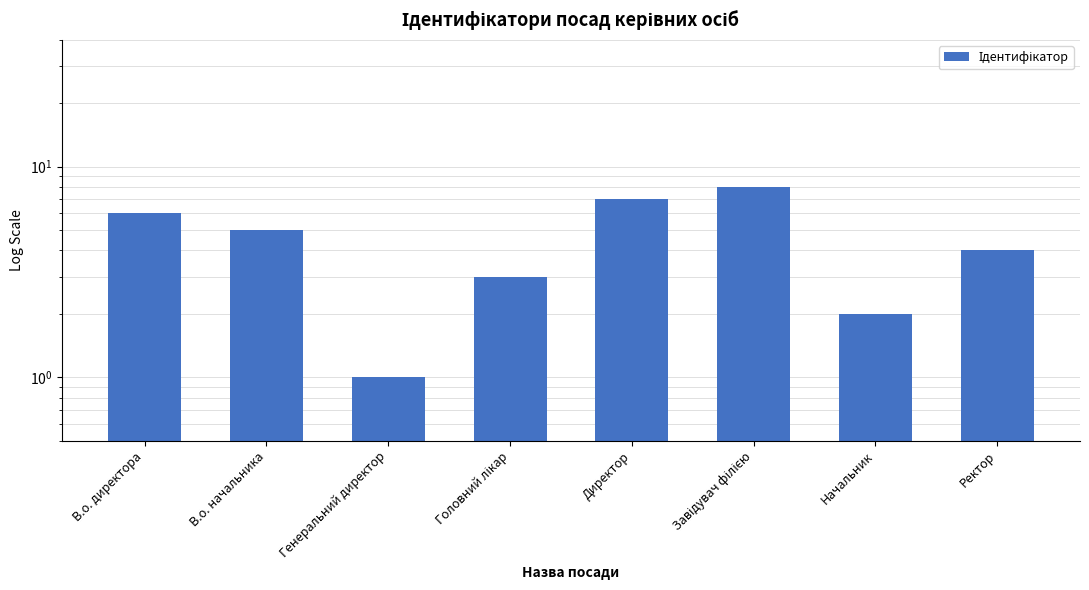

What is the maximum value shown in the chart?

8